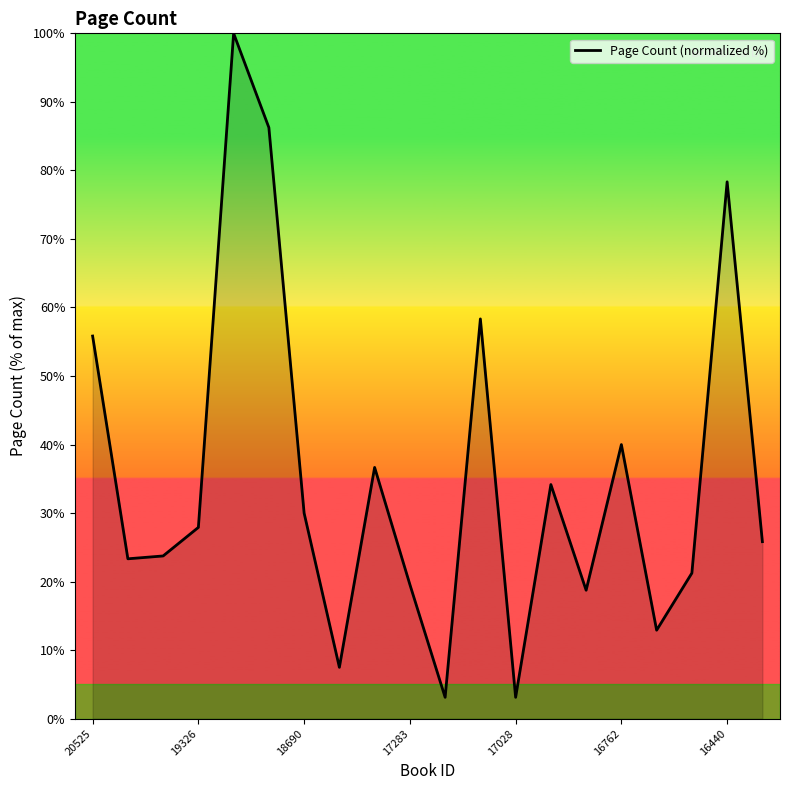

What is the greatest value displayed?

100.0